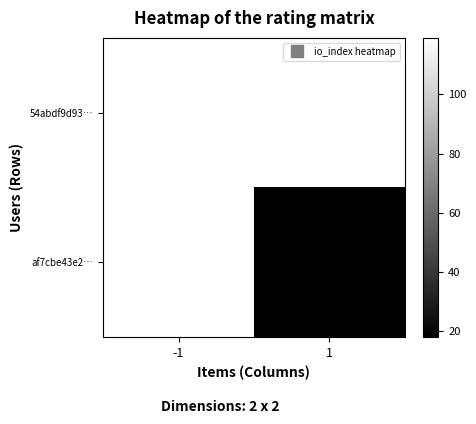

How many positive values does the 54abdf9d93… series have?

1